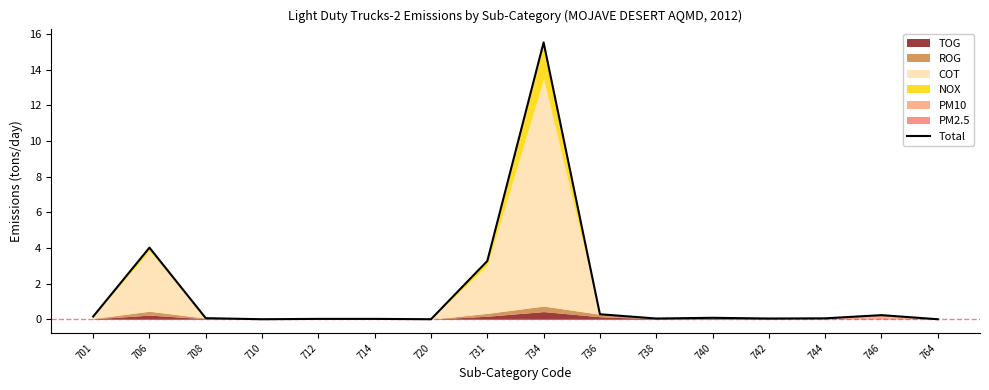

Reading right to left, list all the values displayed in this chart.

764=0.0	746=0.2	744=0.1	742=0.0	740=0.1	738=0.0	736=0.3	734=15.5	731=3.3	720=0.0	714=0.0	712=0.0	710=0.0	708=0.1	706=4.0	701=0.1